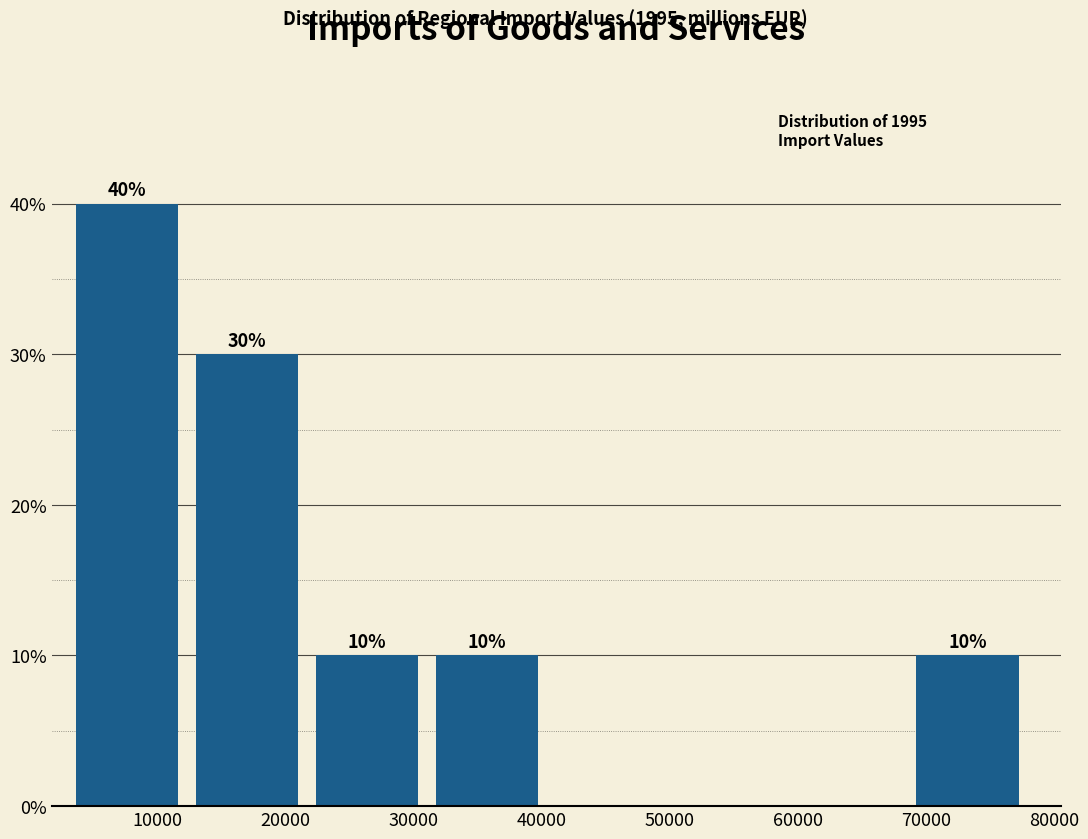

Over which range of the x-axis is the bar tallest?

4000 to 13000